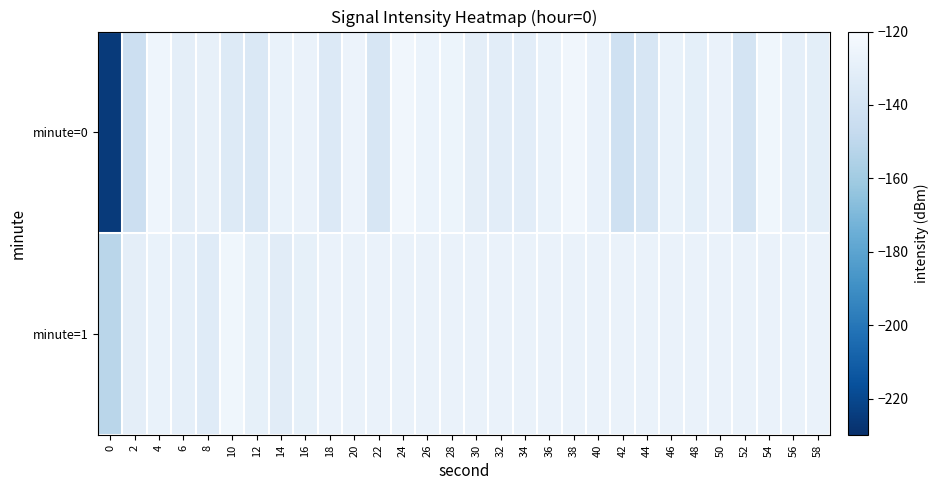

List the series in order of their overall mean, lowest first.

minute=0, minute=1